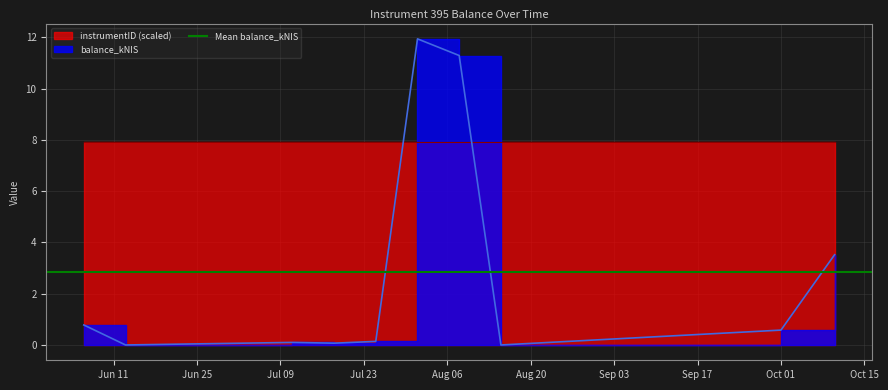

Does the chart display data point markers on the line(s)?

No